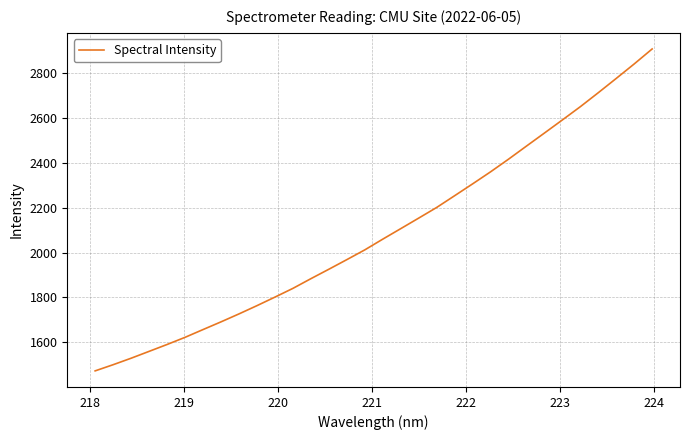

What is the difference between the maximum and minimum values?

1435.2